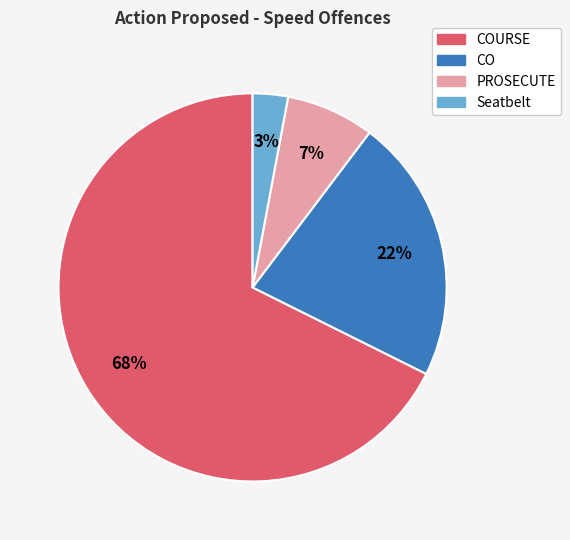

To the nearest percent, what is the difference between the largest and smallest slice percentages?

65%